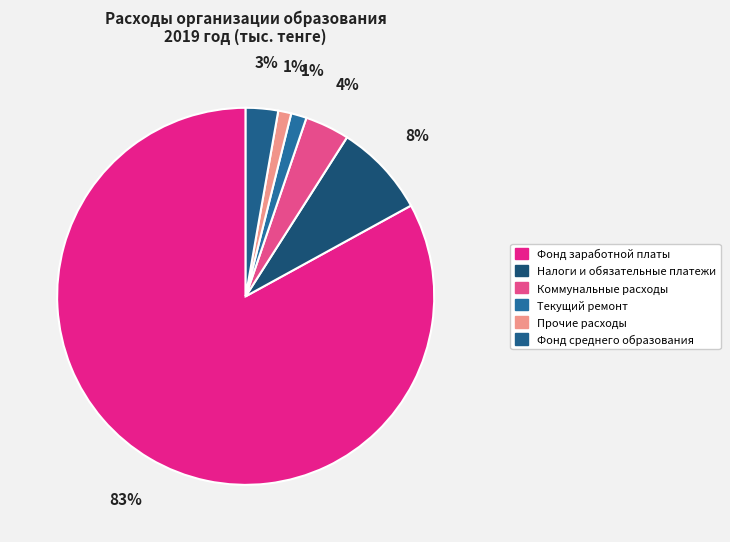

What is the ratio of the value at Прочие расходы to the value at Текущий ремонт?

0.8